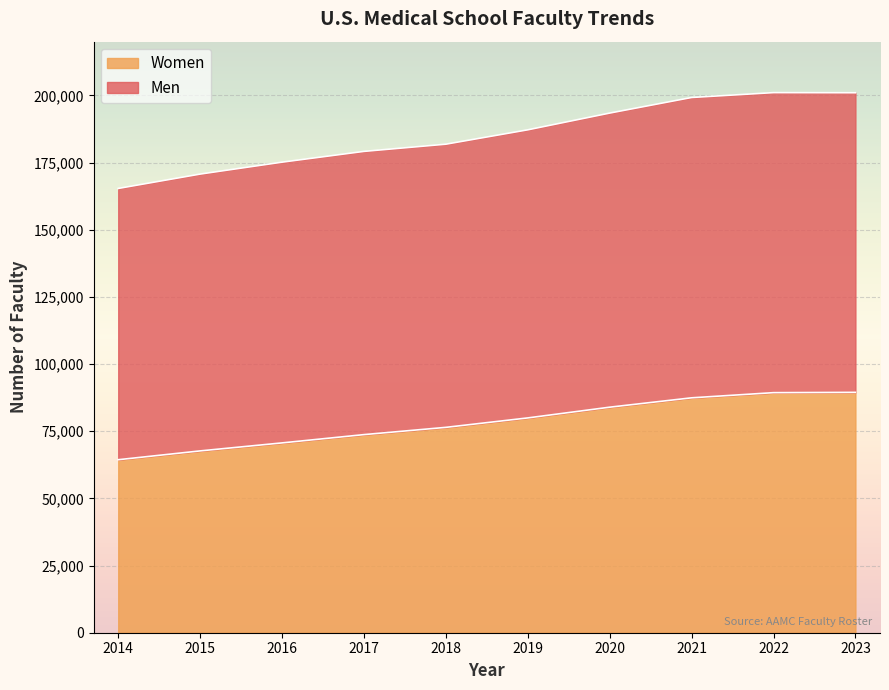

At which label does Men reach its minimum?

2014